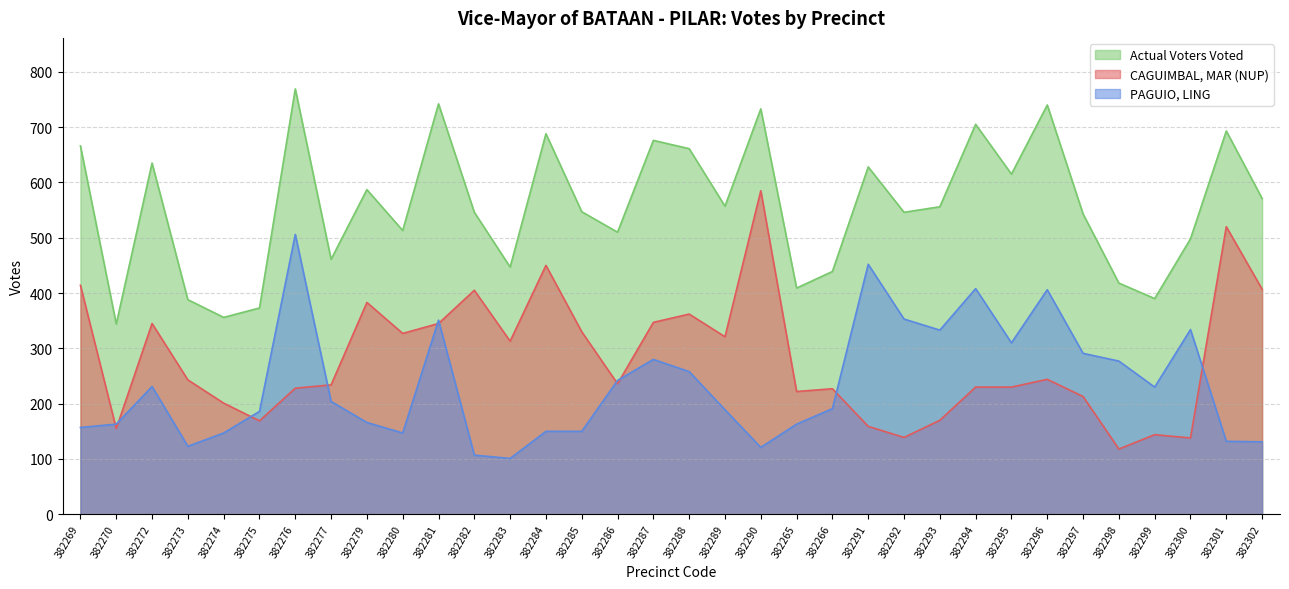

What is the sum of the CAGUIMBAL, MAR (NUP) values at 382281 and 382284?

795